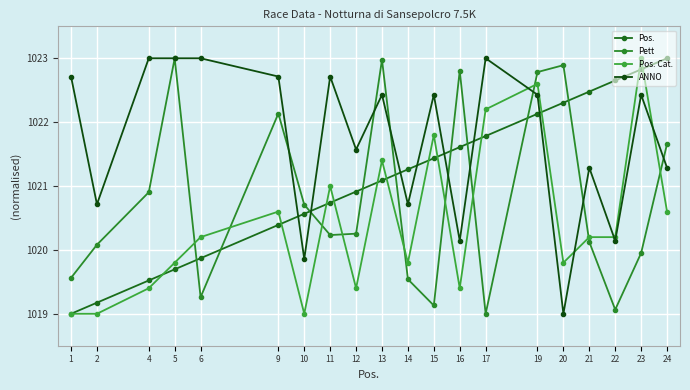

How many data points in Pos. are less than 1021?

9